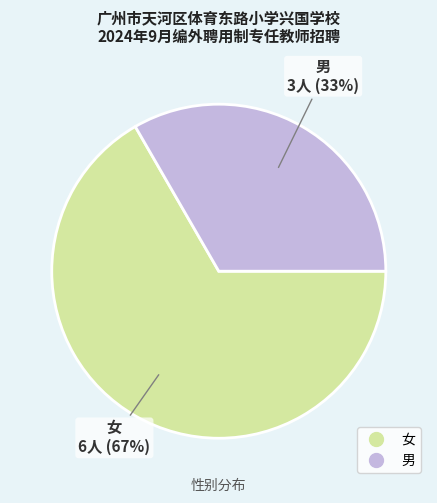

To the nearest percent, what is the combined percentage of 男 and 女?

100%